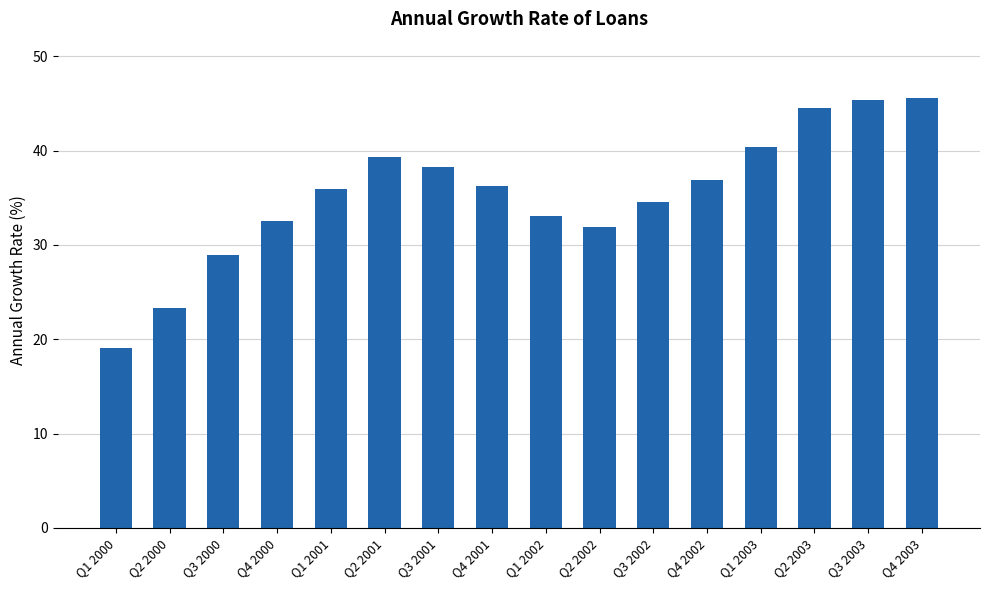

How many distinct data groups are displayed?

1